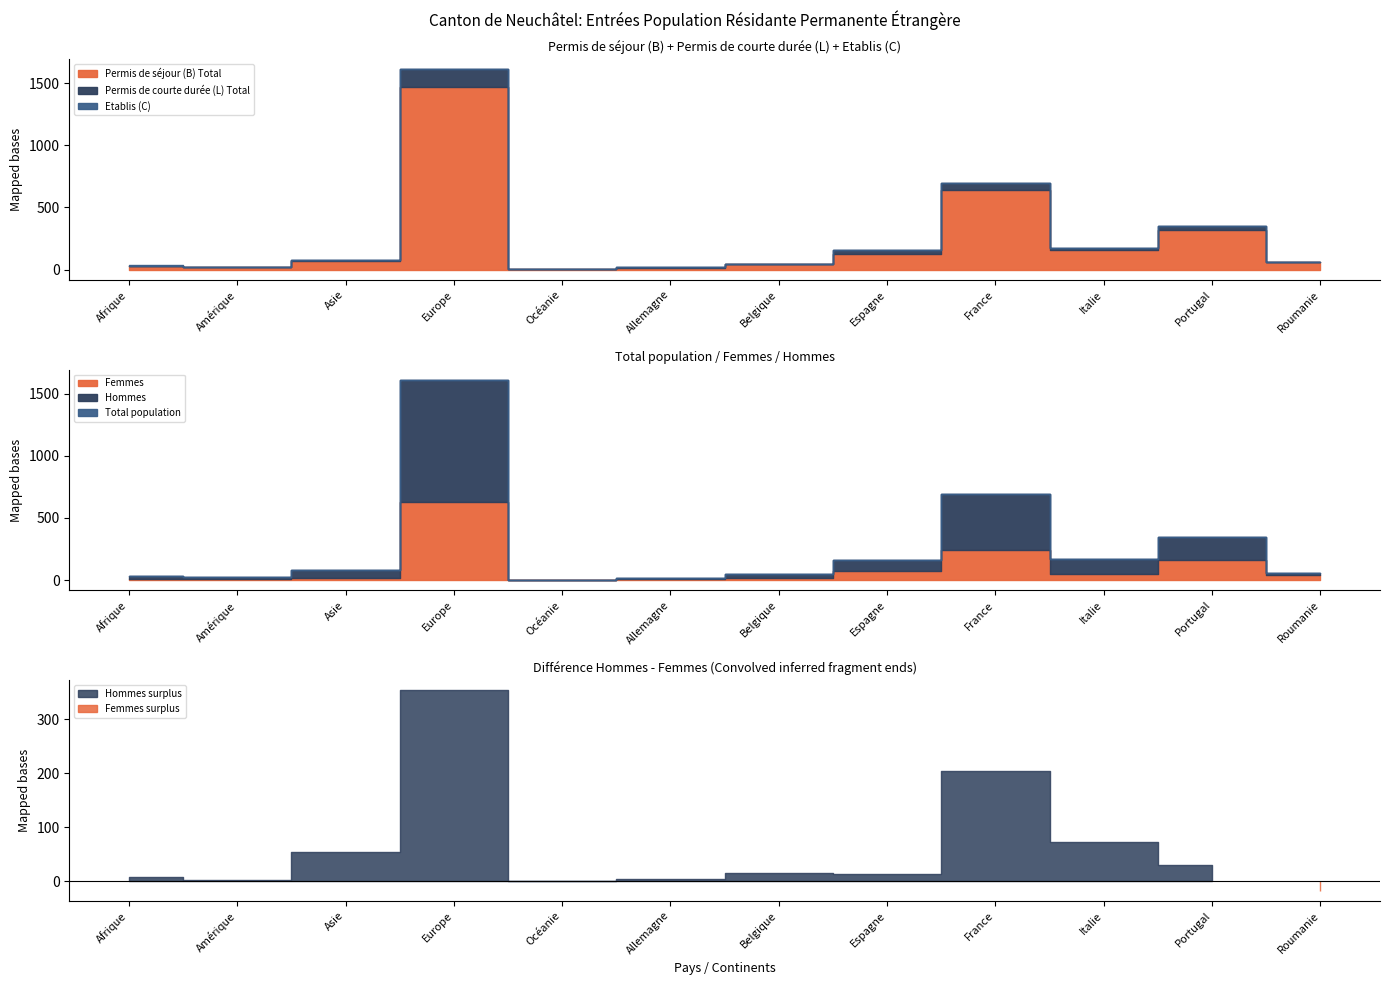

At which category is the sum across all series the highest?

Europe